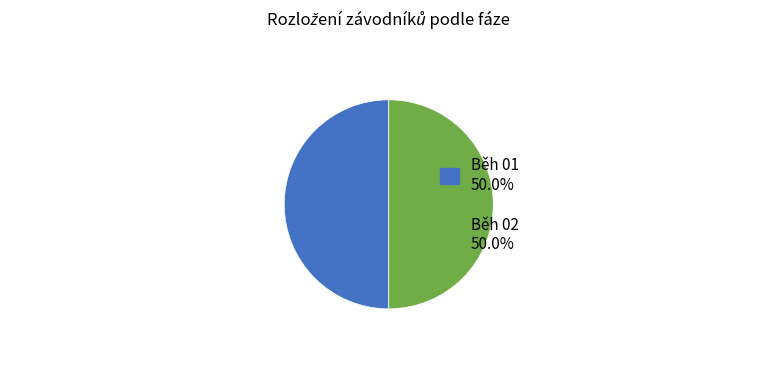

Count the number of slices in the pie.

2